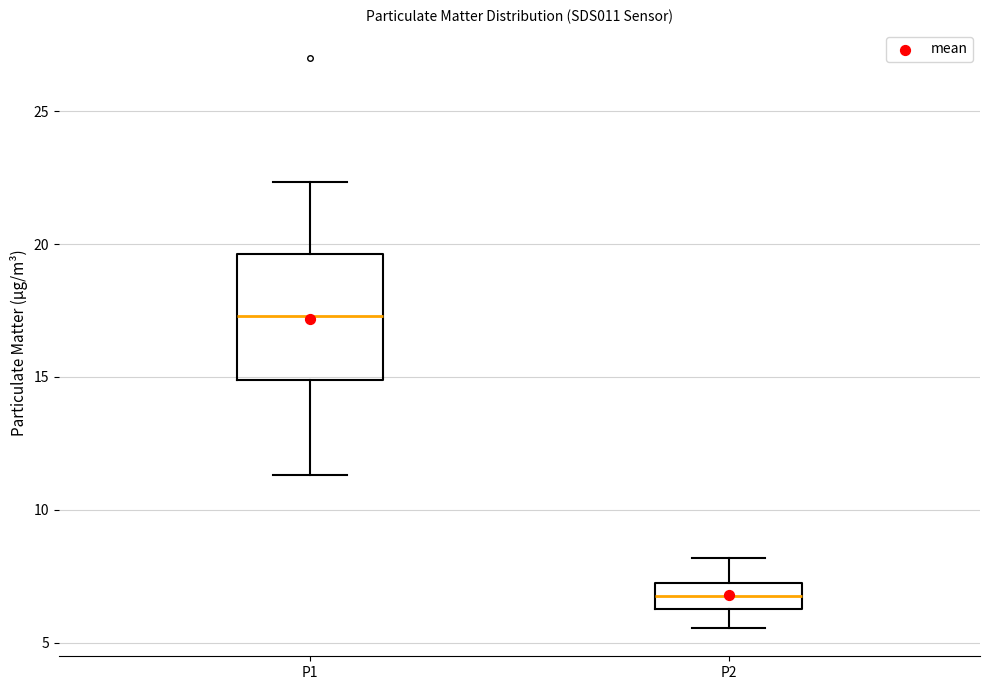

Reading left to right, transcribe this box plot: for each box, give where its median line is, the range the box spans, and where its two whiskers end, as read against the y-axis. The values are not printed on the chart, so give them approximately, as read against the axis.

P1: median 17.5, box 15.0 to 19.5, whiskers 11.5 to 22.5
P2: median 7.0, box 6.5 to 7.5, whiskers 5.5 to 8.0